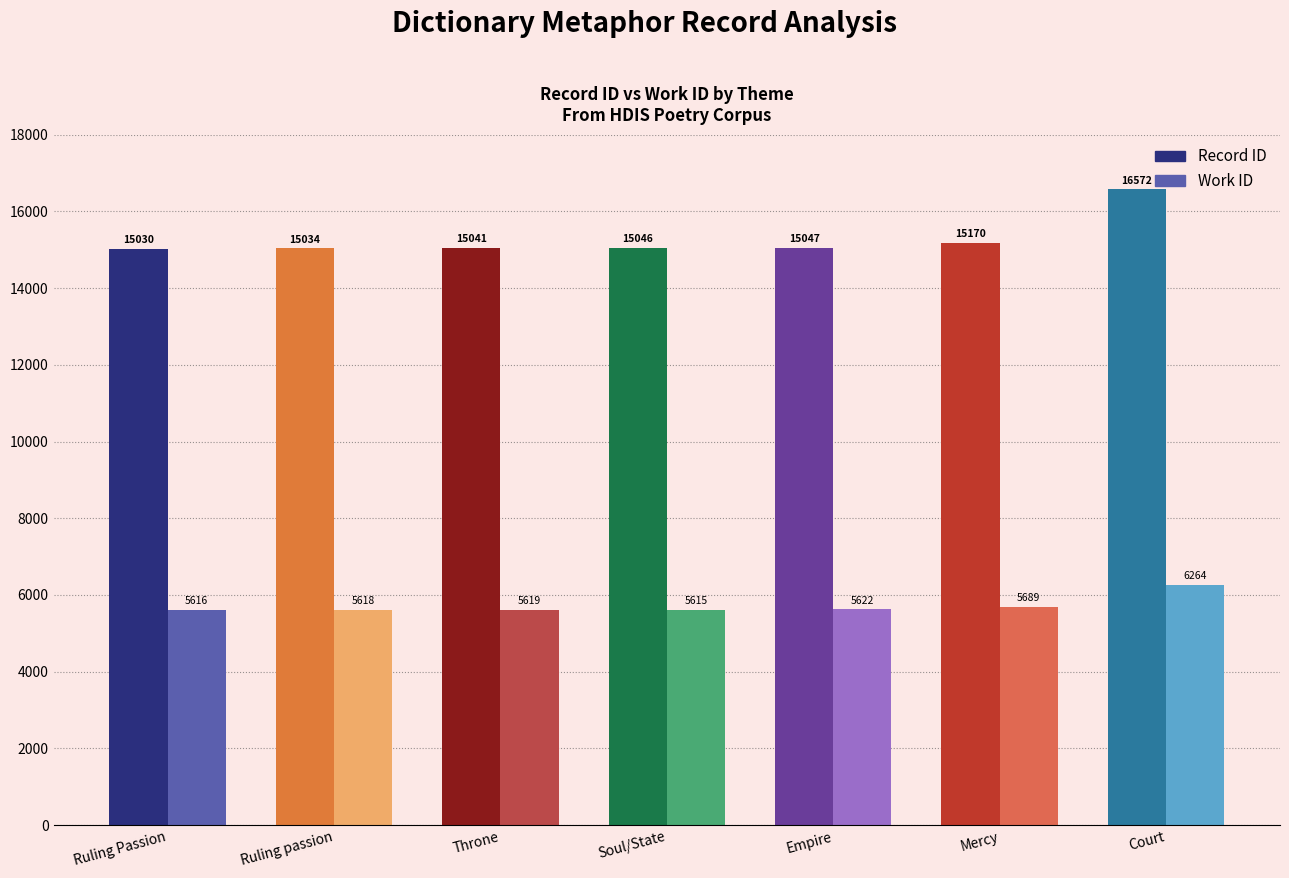

Read the avg_work_id value at Empire, to the nearest 100.

5600